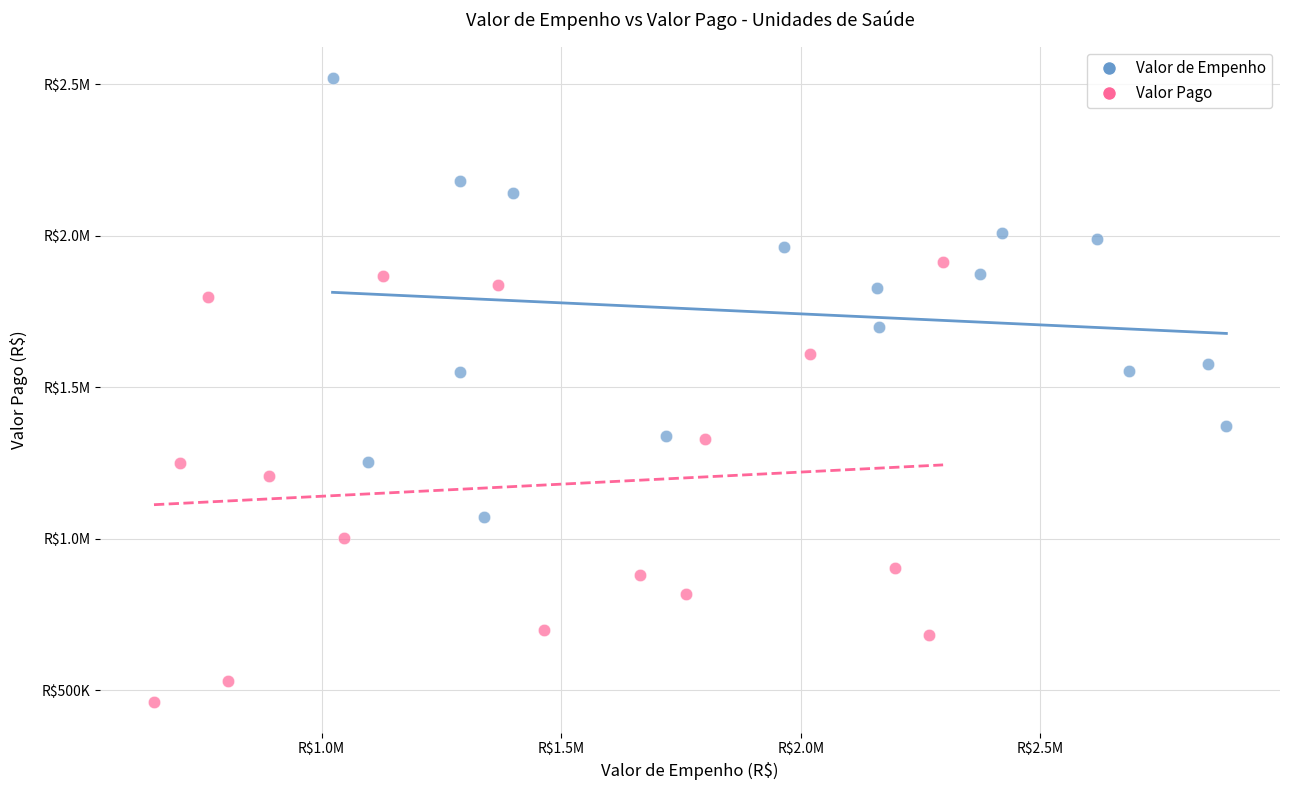

What are all the series names shown in the legend?

Valor de Empenho, Valor Pago